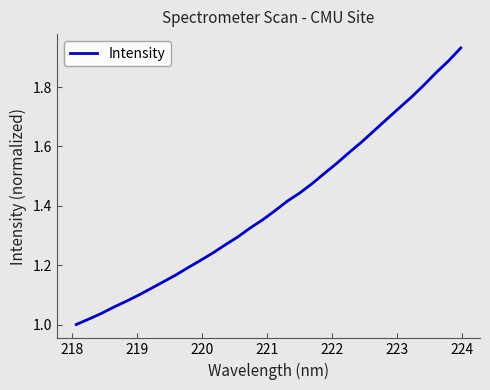

What is the difference between the maximum and minimum values?

0.9